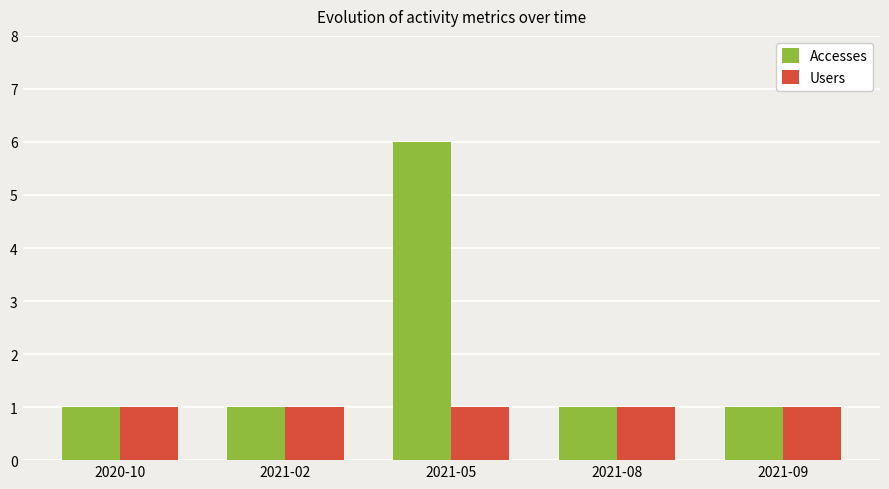

At which category is the sum across all series the highest?

2021-05